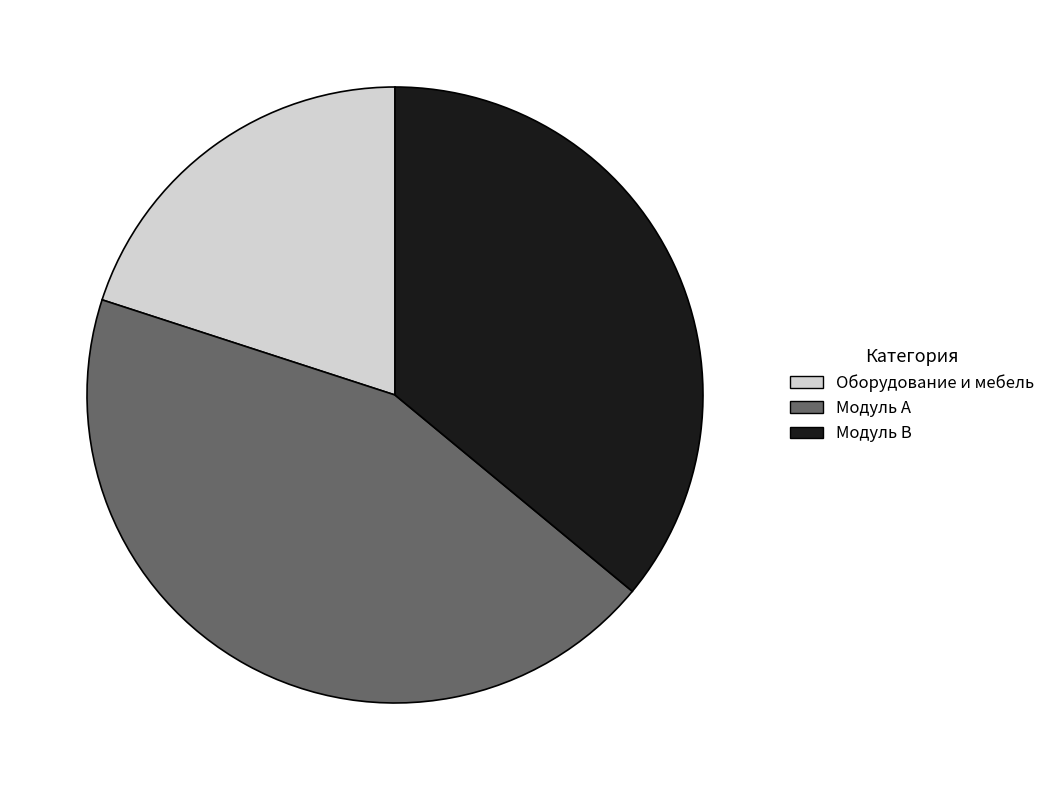

What is the ratio of the value at Модуль A to the value at Модуль B?

1.2